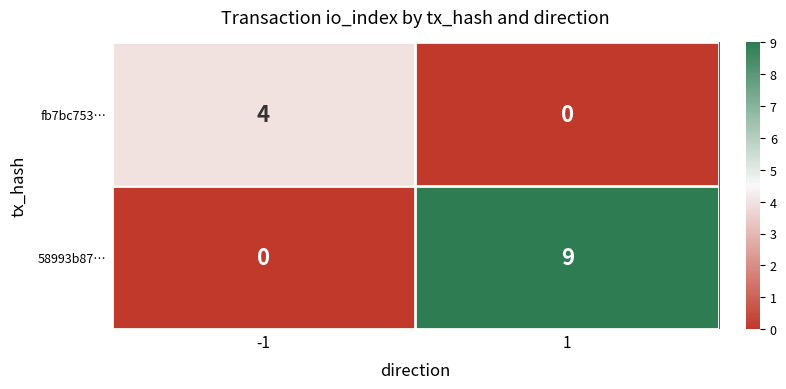

True or false: 58993b87… has a value of 9 at 1.

True